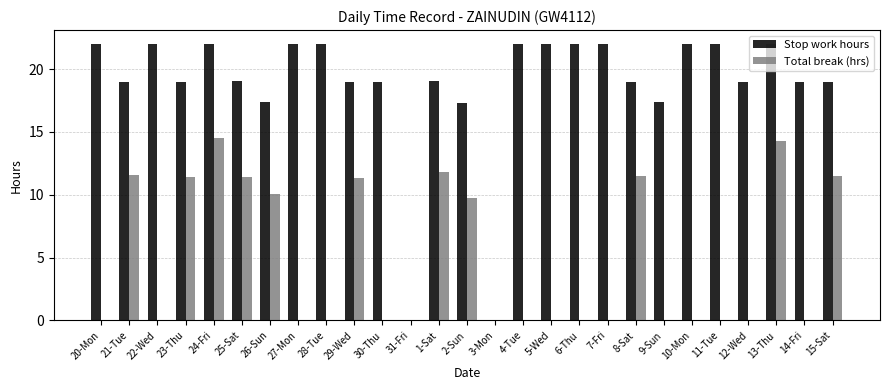

Is it true that Stop work hours equals 10.5 at 30-Thu?

False